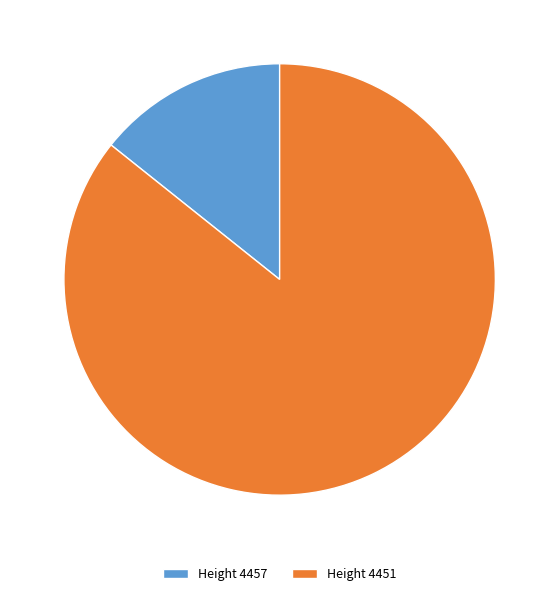

Between Height 4457 and Height 4451, which is larger?

Height 4451